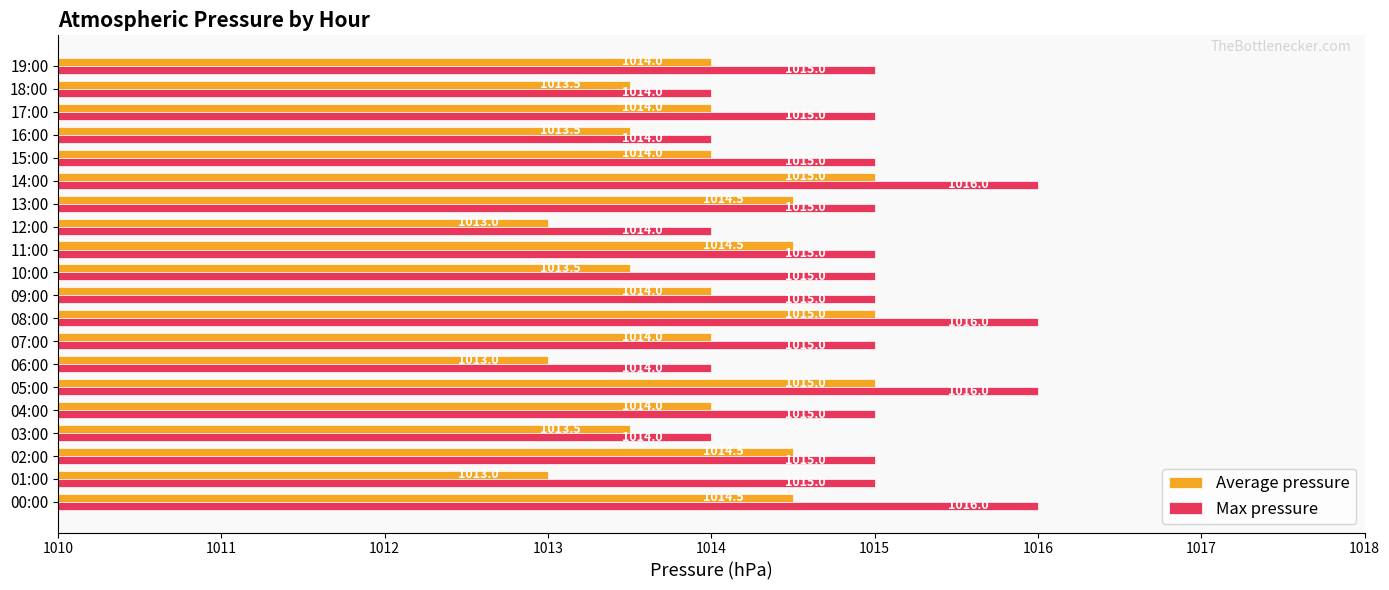

What is the total value across all series at 11:00?

2029.5